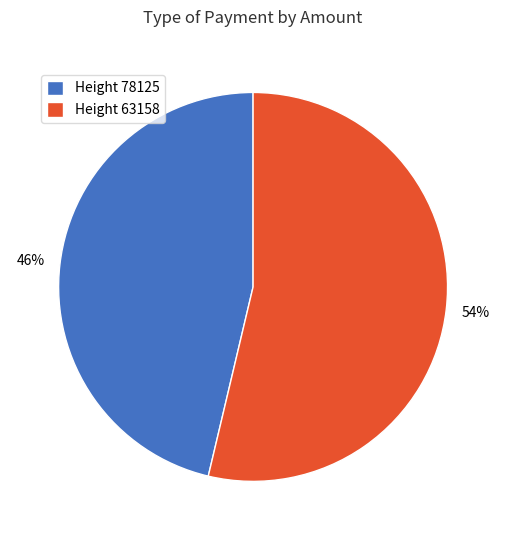

Count the number of slices in the pie.

2